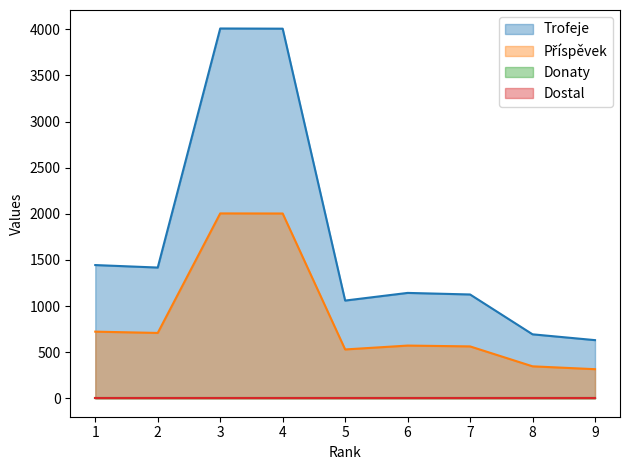

How many interior local peaks does the Trofeje series have?

2